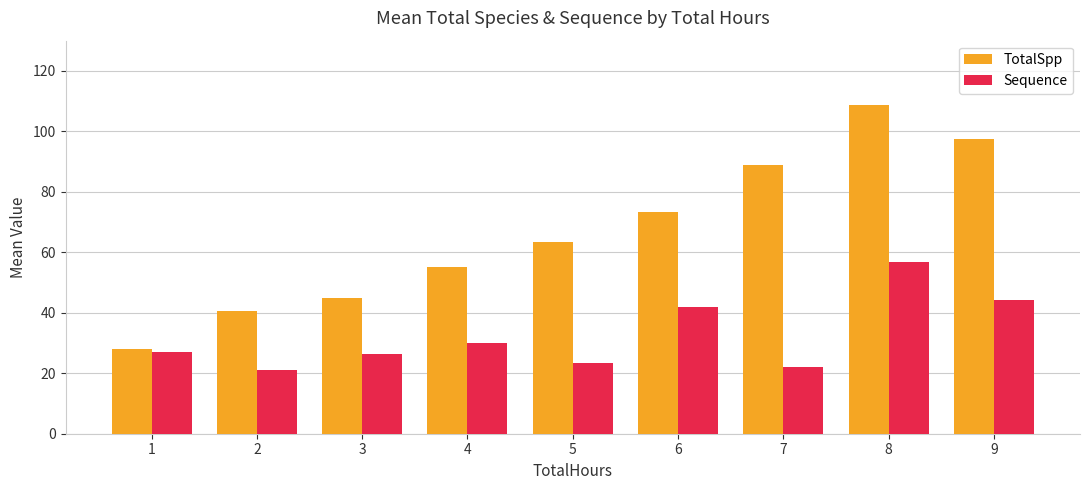

What is the total value across all series at 8?

165.3